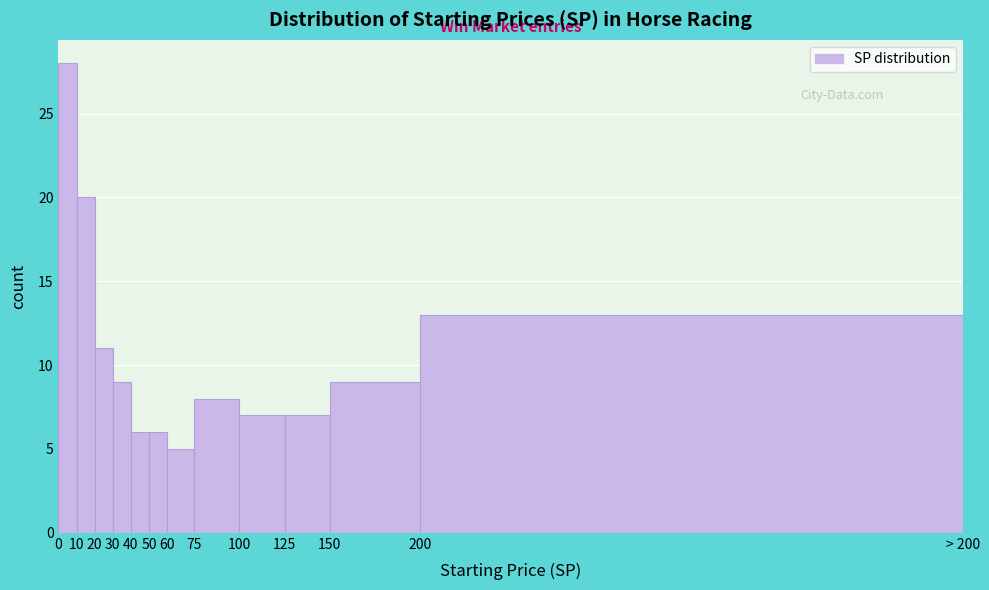

Reading right to left, extract all data points from this chart.

13	9	7	7	8	5	6	6	9	11	20	28